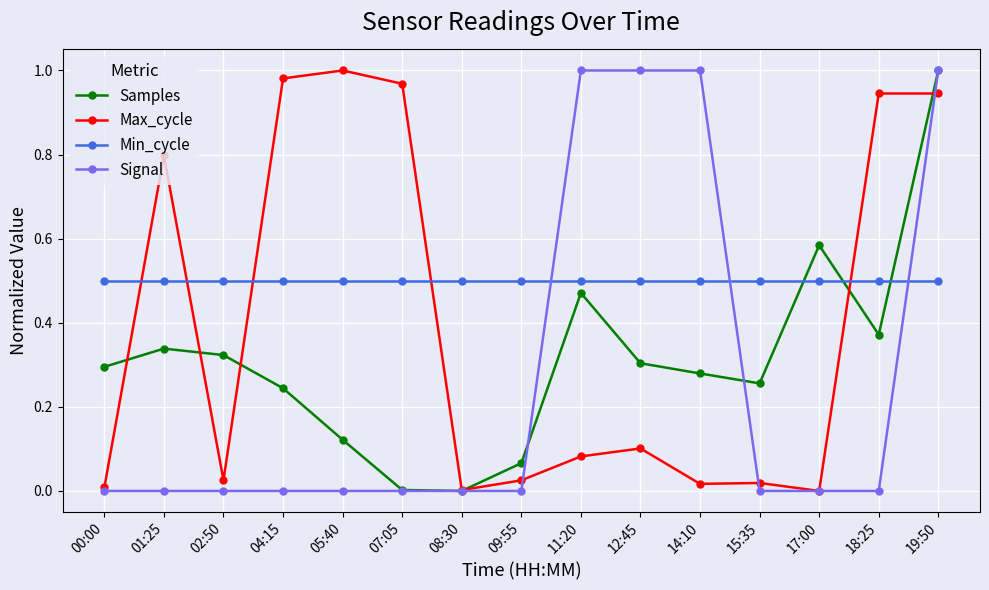

Is the value of Signal at 07:05 greater than the value of Samples at 09:55?

No